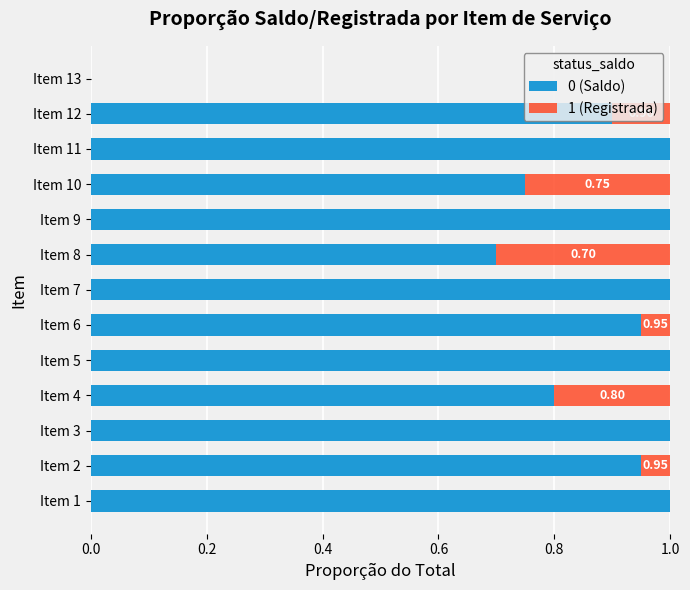

How many positive values does the 0 (Saldo) series have?

12